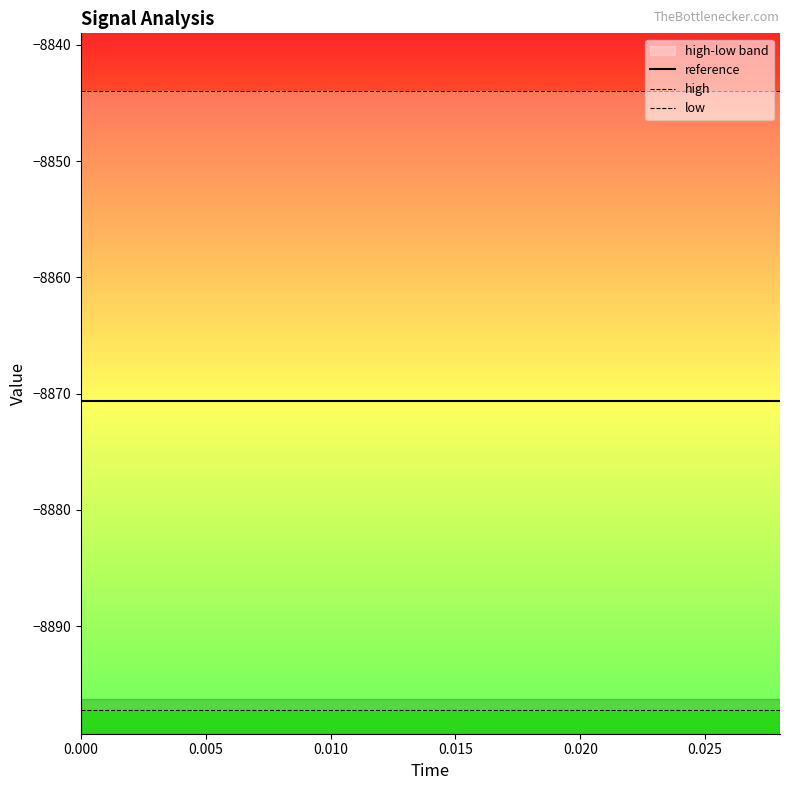

Which series has the widest spread of values?

reference